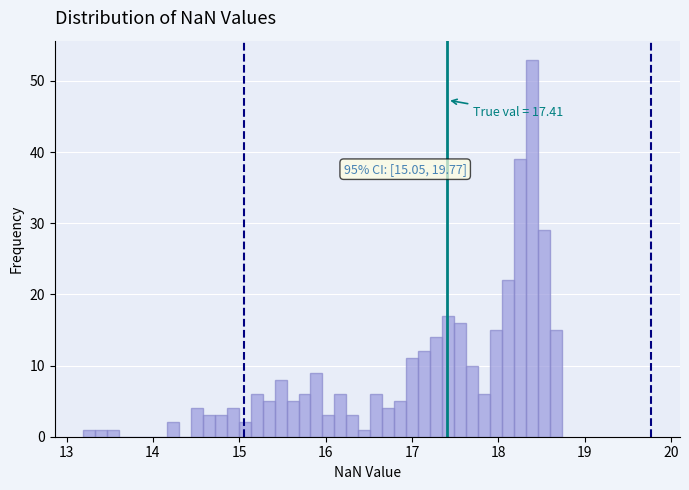

Read against the x-axis, roughly where is the centre of the tallest bar?

18.4